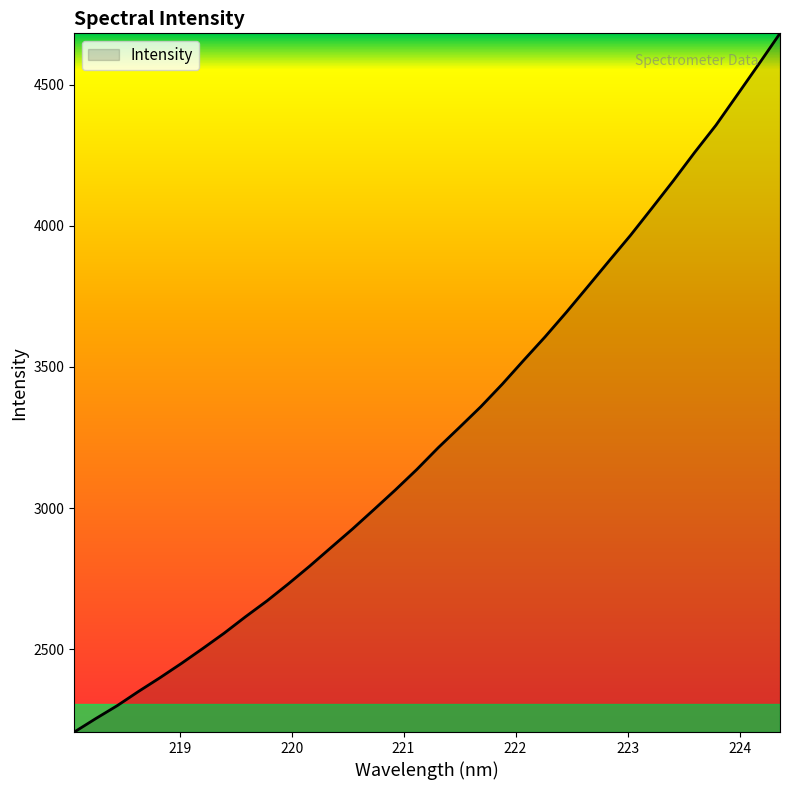

What is the difference between the second highest and second lowest values?

2318.6